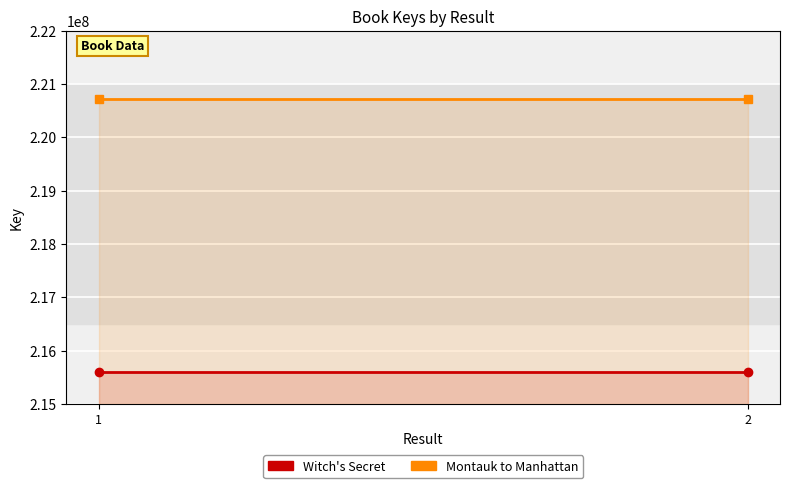

What is the total value across all series at 2?

436320865